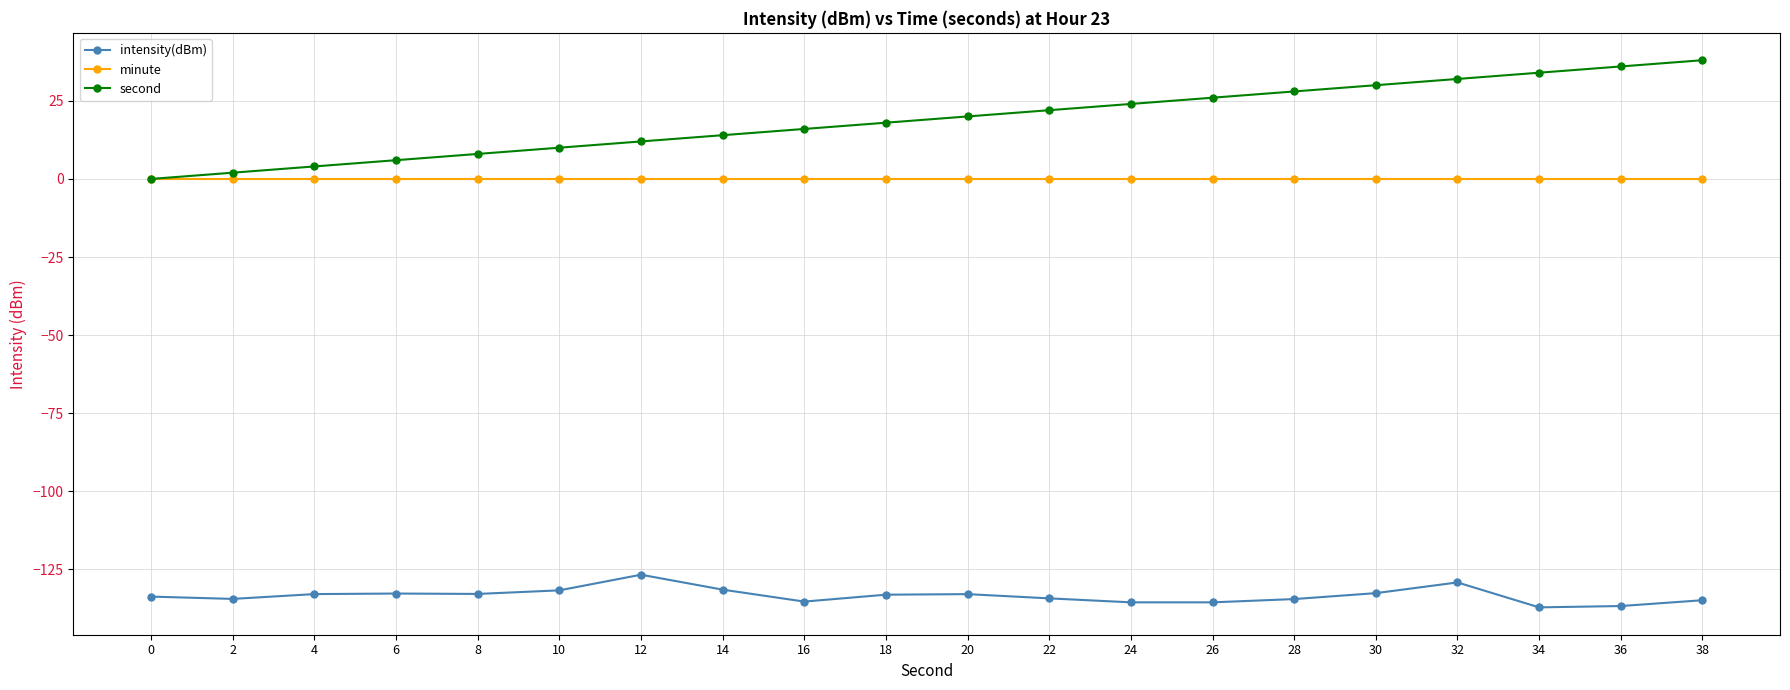

True or false: intensity(dBm) and minute intersect in this chart.

False